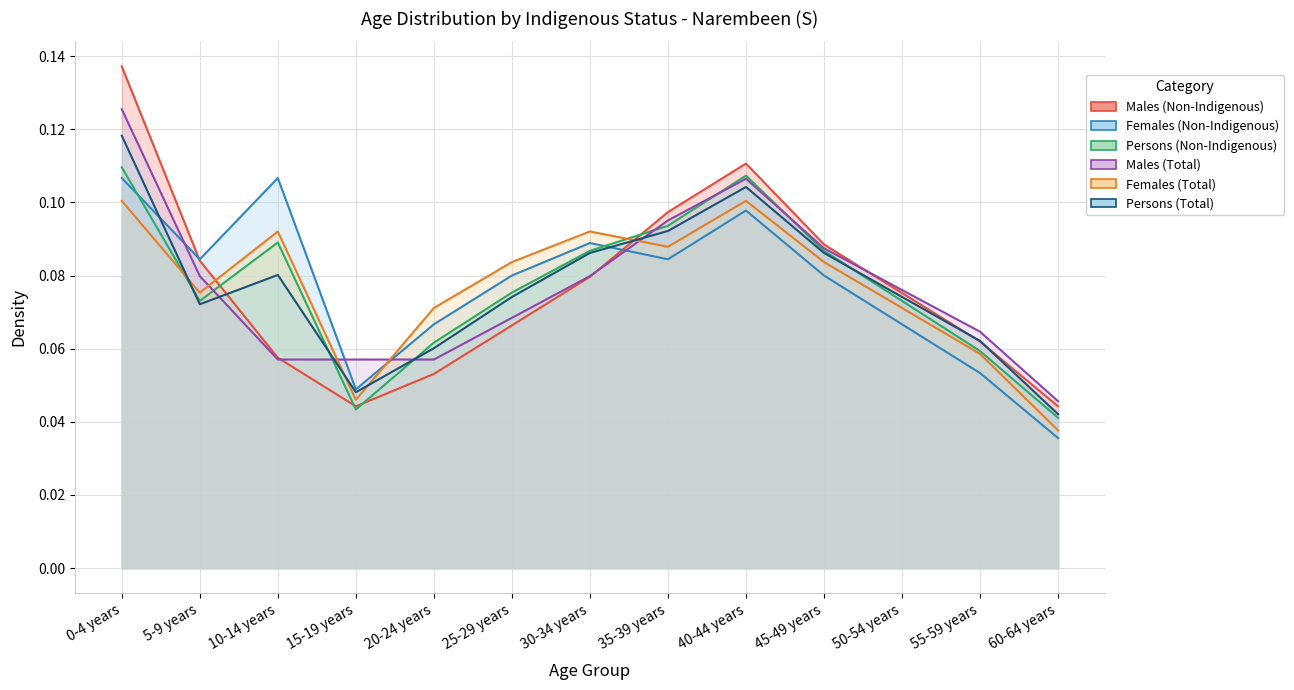

Reading left to right, list all the values displayed in this chart.

Males (Non-Indigenous): 0.1	0.1	0.1	0.0	0.1	0.1	0.1	0.1	0.1	0.1	0.1	0.1	0.0
Females (Non-Indigenous): 0.1	0.1	0.1	0.0	0.1	0.1	0.1	0.1	0.1	0.1	0.1	0.1	0.0
Persons (Non-Indigenous): 0.1	0.1	0.1	0.0	0.1	0.1	0.1	0.1	0.1	0.1	0.1	0.1	0.0
Males (Total): 0.1	0.1	0.1	0.1	0.1	0.1	0.1	0.1	0.1	0.1	0.1	0.1	0.0
Females (Total): 0.1	0.1	0.1	0.0	0.1	0.1	0.1	0.1	0.1	0.1	0.1	0.1	0.0
Persons (Total): 0.1	0.1	0.1	0.0	0.1	0.1	0.1	0.1	0.1	0.1	0.1	0.1	0.0